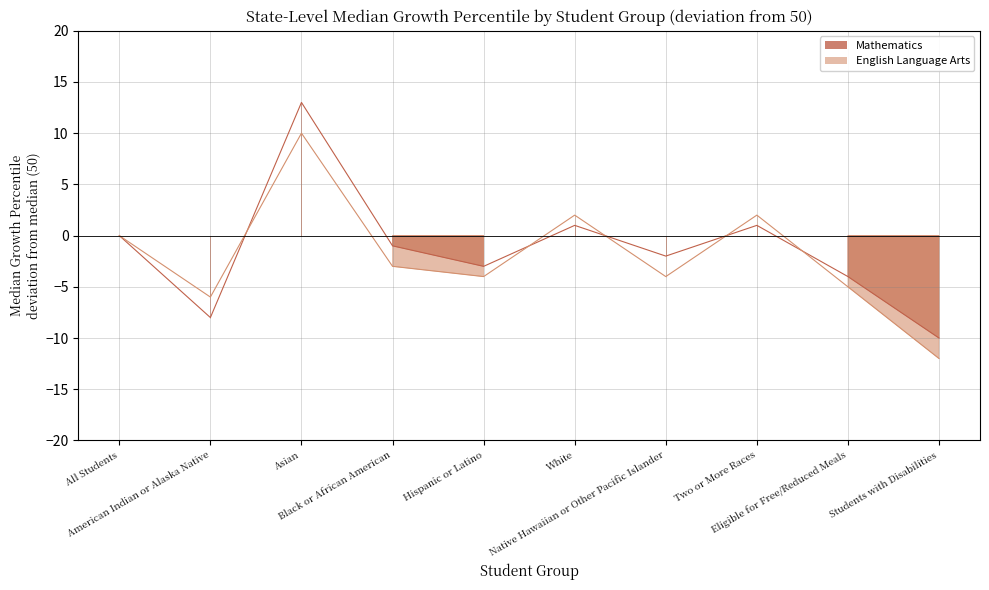

How many data points in Mathematics are above -1?

4